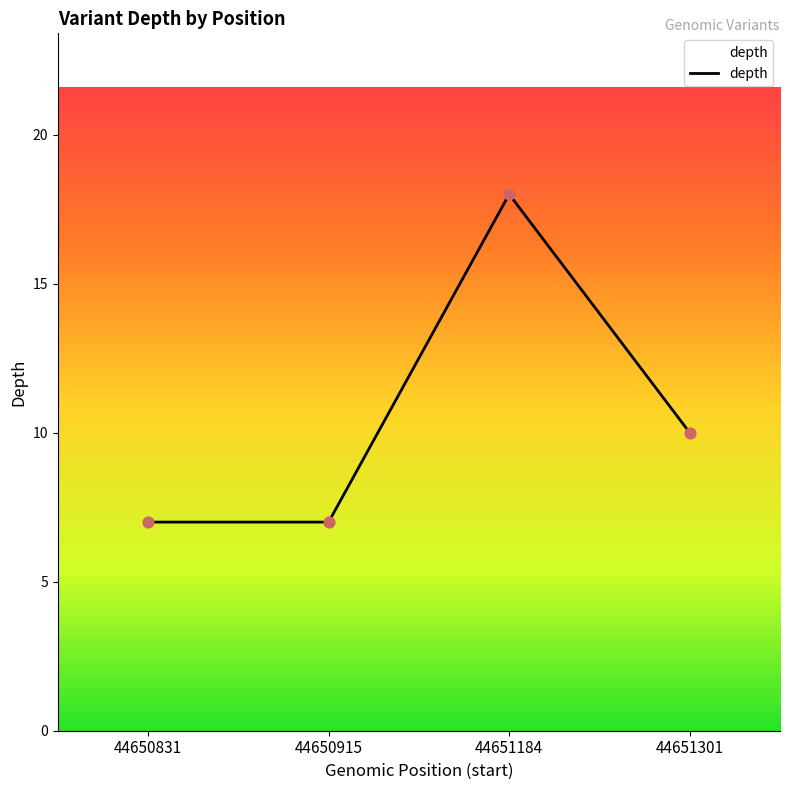

What is the change in value from 44650831 to 44651301?

+3